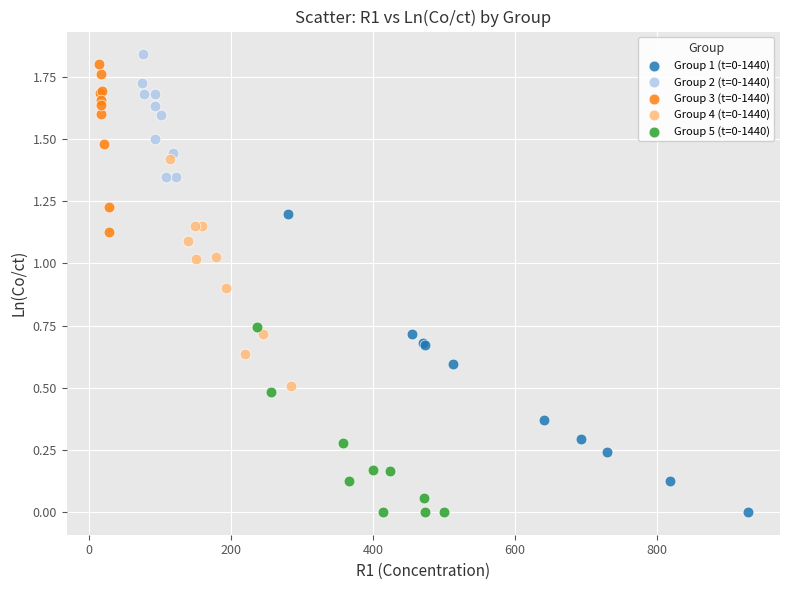

Which series has the largest Y range (max minus min)?

Group 1 (t=0-1440)